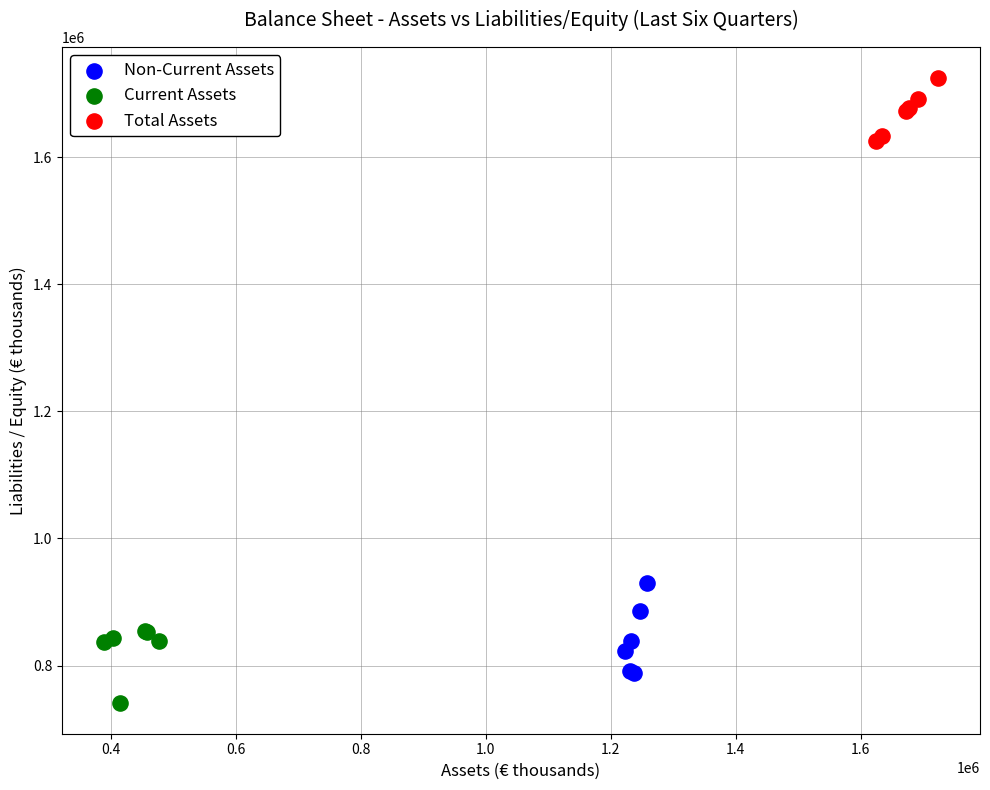

Which series reaches the minimum Y coordinate?

Current Assets